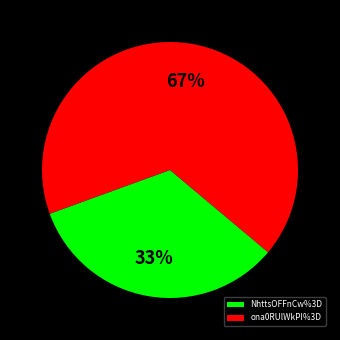

Is there a majority slice in this chart?

Yes